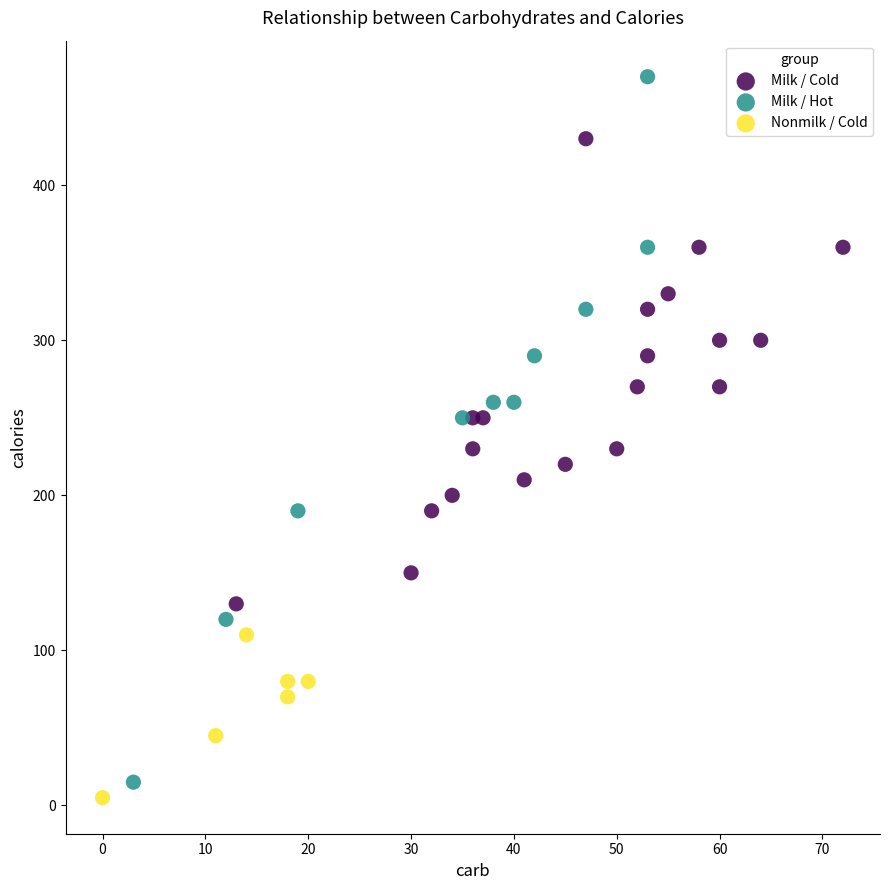

Which series has the widest spread of Y values?

Milk / Hot